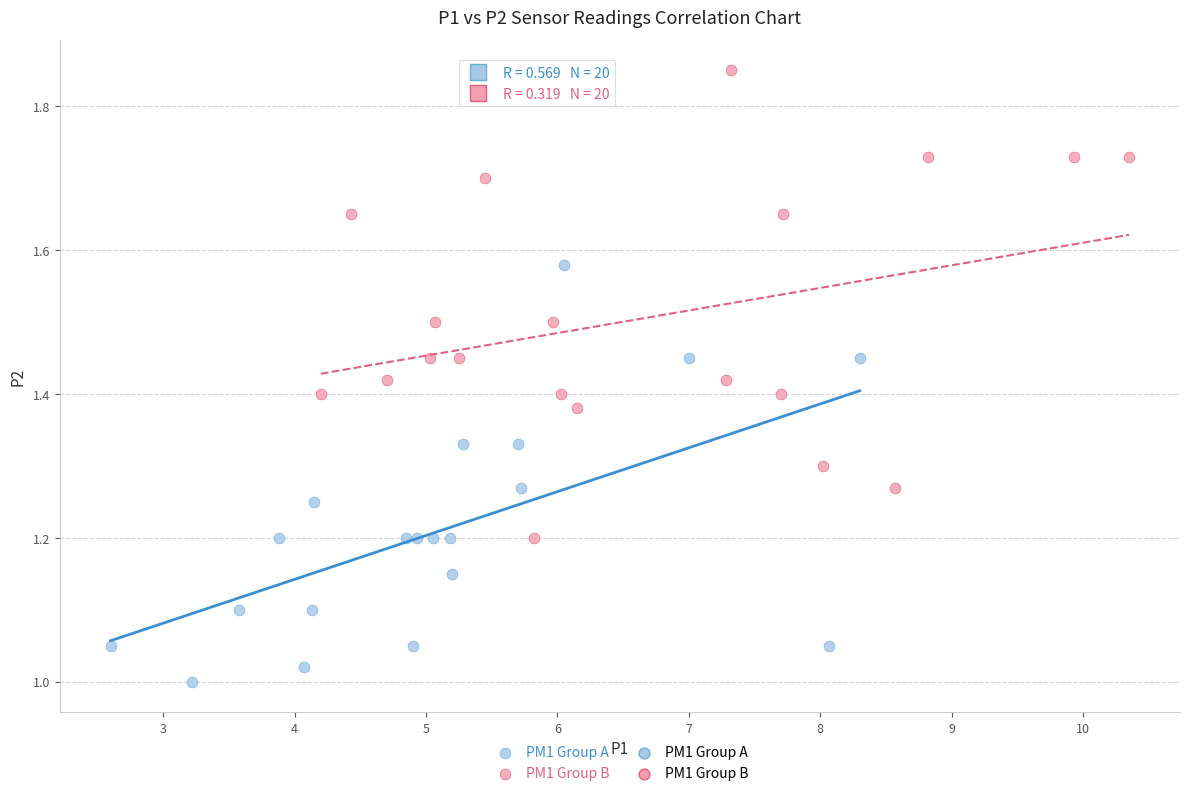

Which series contains the highest Y value?

PM1 Group B